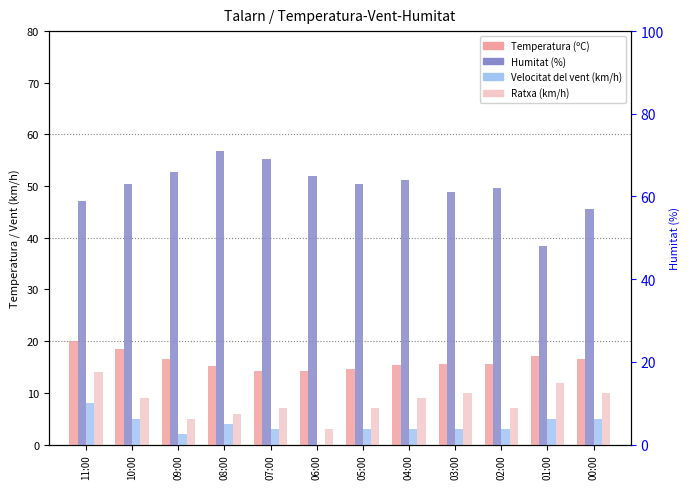

At which category is the sum across all series the highest?

11:00